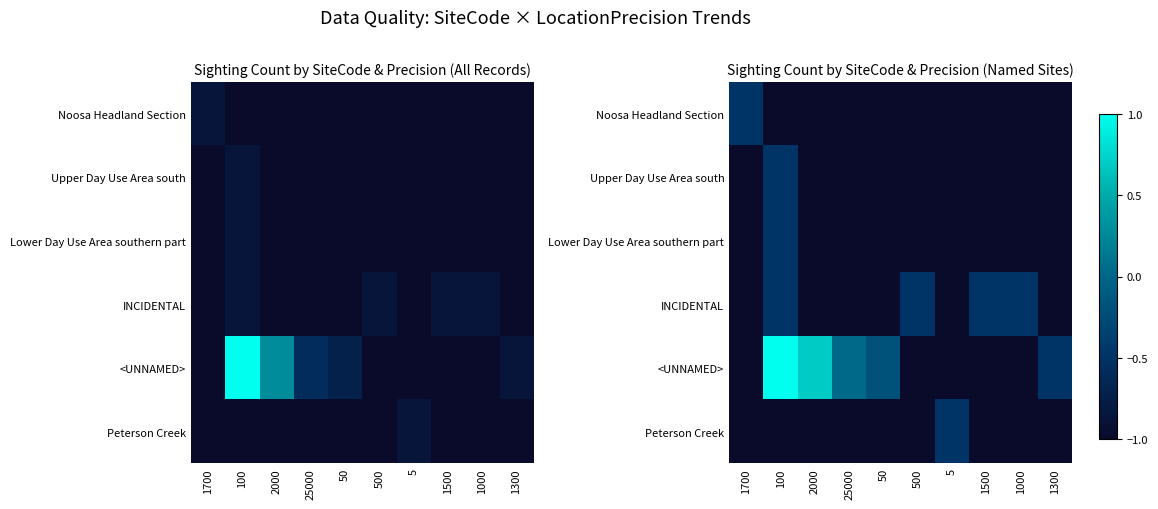

How many Peterson Creek values are between -1 and 0?

10